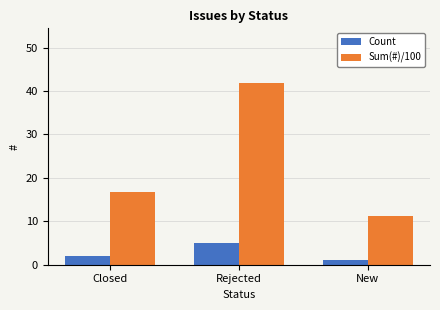

What is the spread (max minus min) of values at Rejected?

36.9